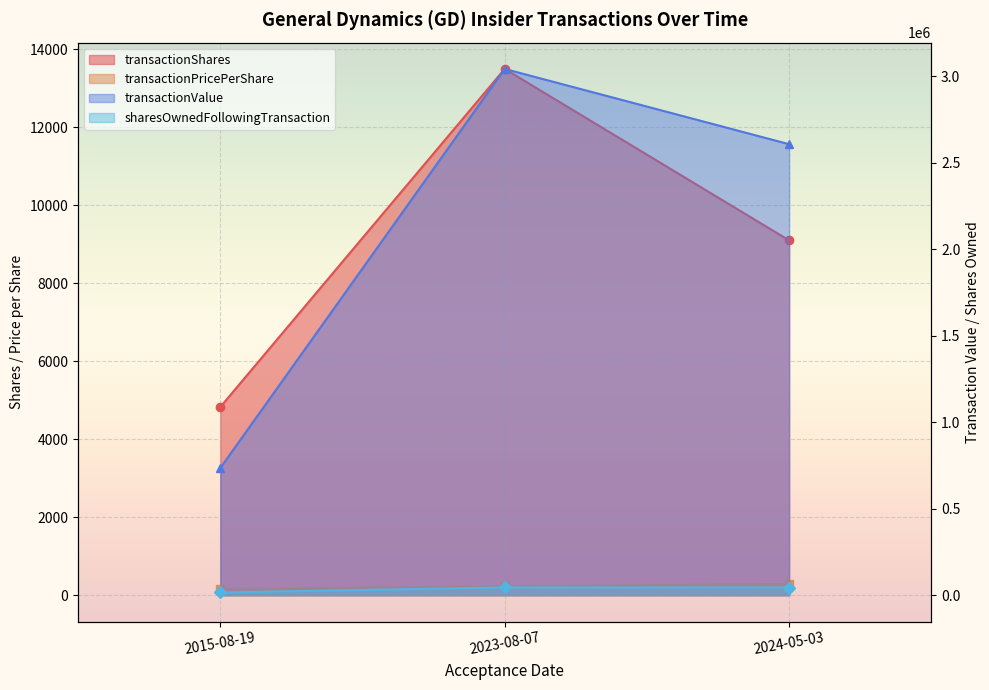

What is the spread (max minus min) of values at 2023-08-07?

3043525.5